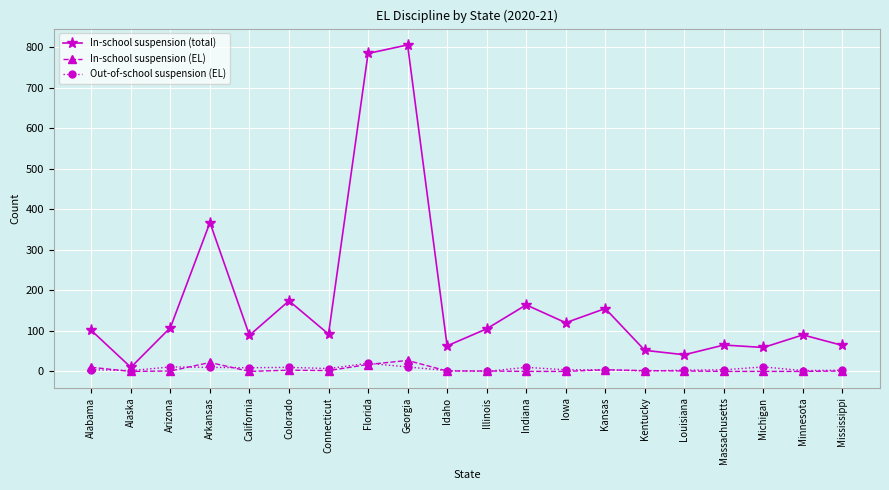

Is this an area chart (filled region under the line)?

No